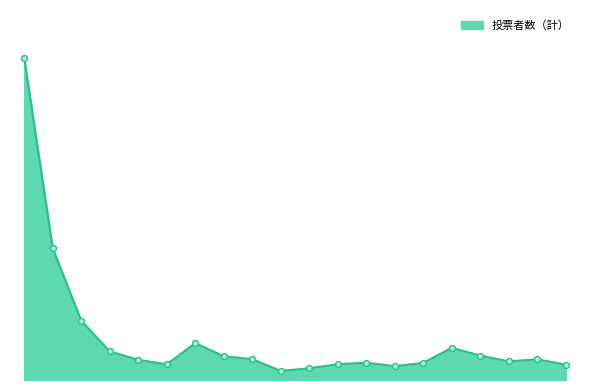

Does the chart have visible grid lines?

No